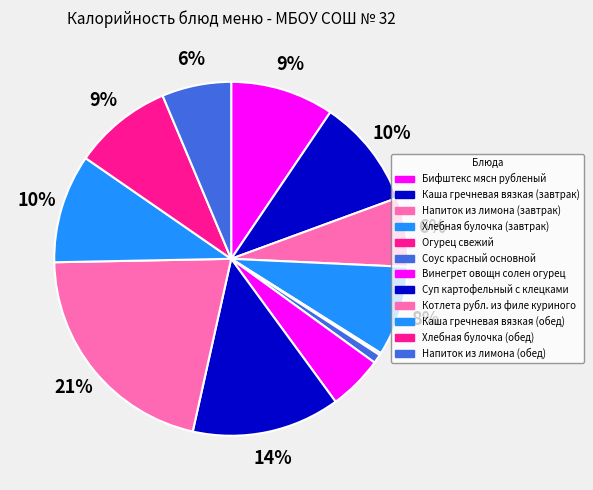

Is there any slice that represents more than half of the pie?

No